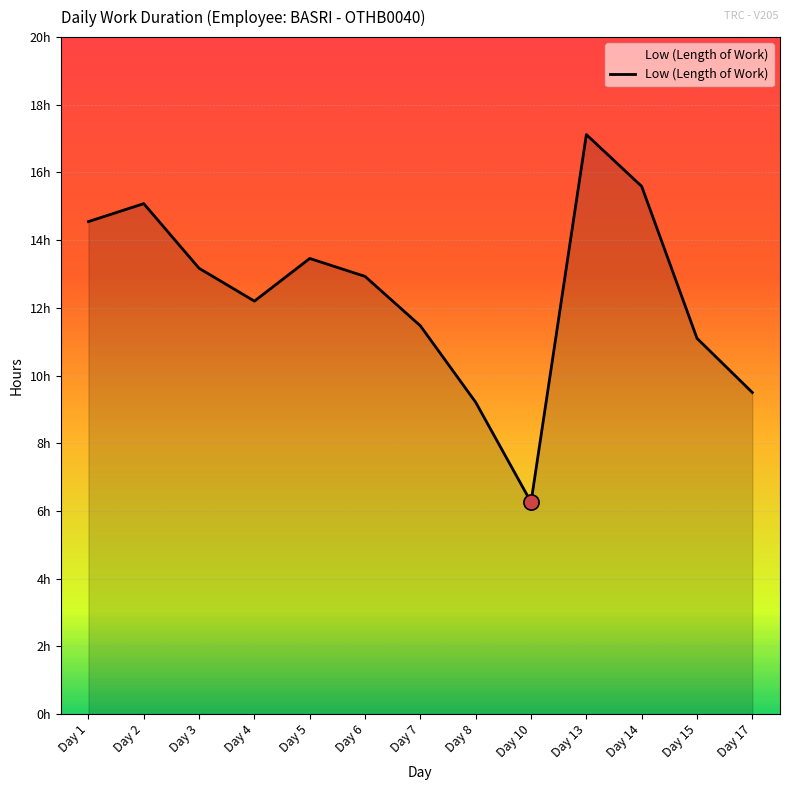

Between Day 4 and Day 14, which is larger?

Day 14